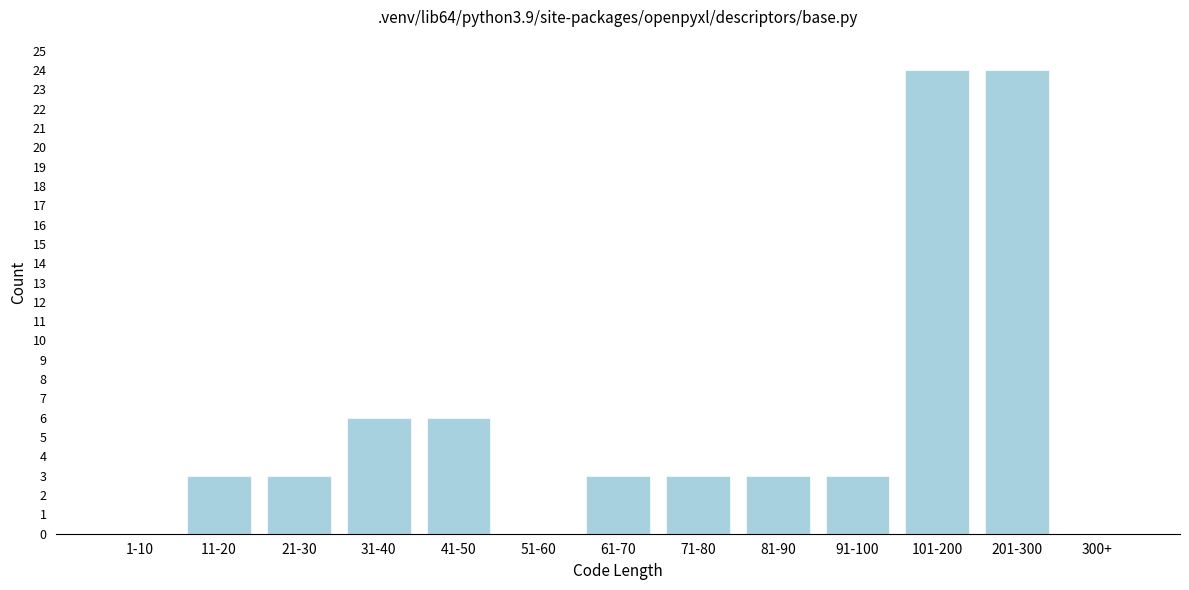

Reading right to left, transcribe all the data shown in this chart.

300+=0	201-300=24	101-200=24	91-100=3	81-90=3	71-80=3	61-70=3	51-60=0	41-50=6	31-40=6	21-30=3	11-20=3	1-10=0